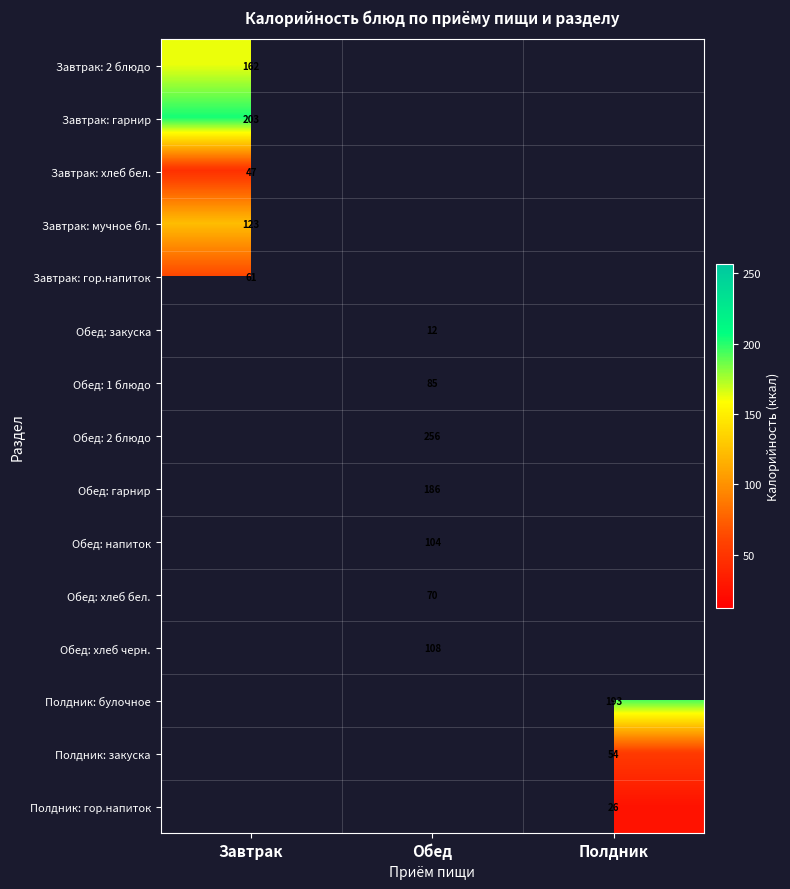

Which has a higher value, Обед or Полдник?

Полдник